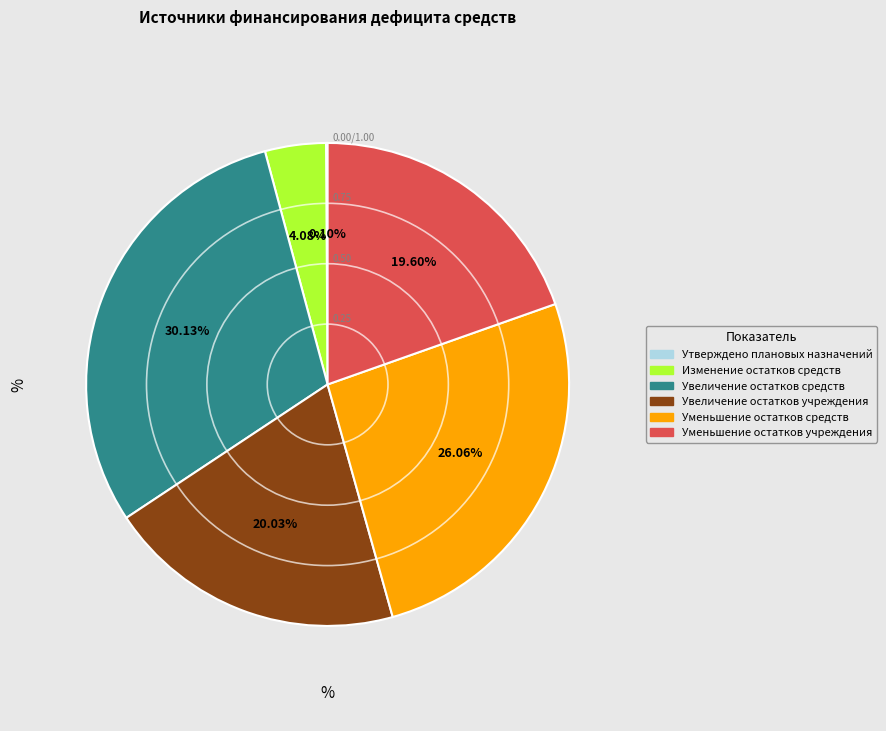

To the nearest percent, what percentage of the pie is Уменьшение остатков средств?

26%